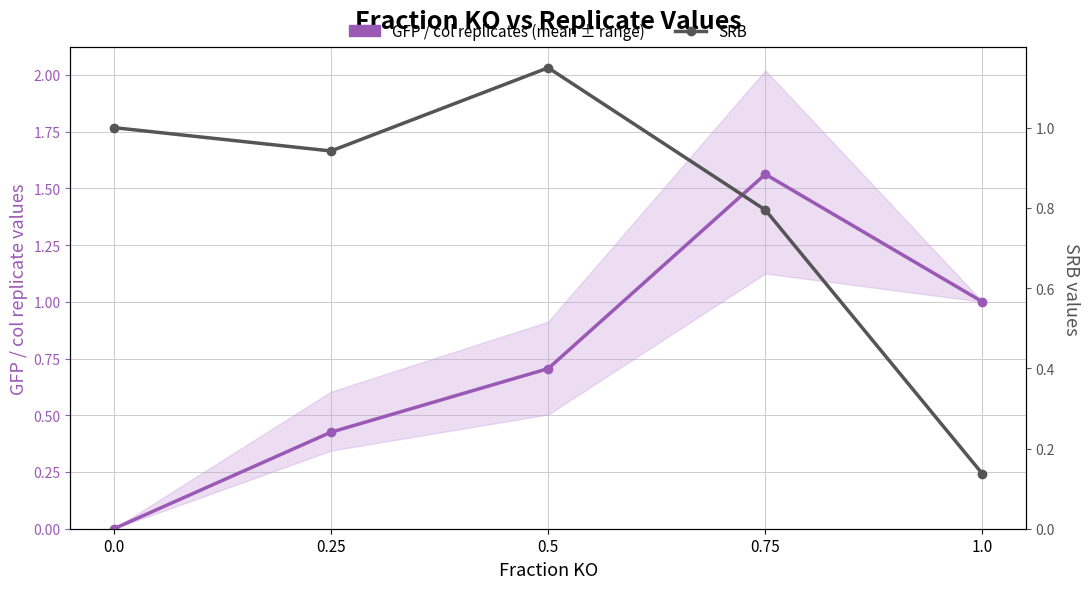

Which series has the widest spread of values?

GFP / col replicates (mean ± range)